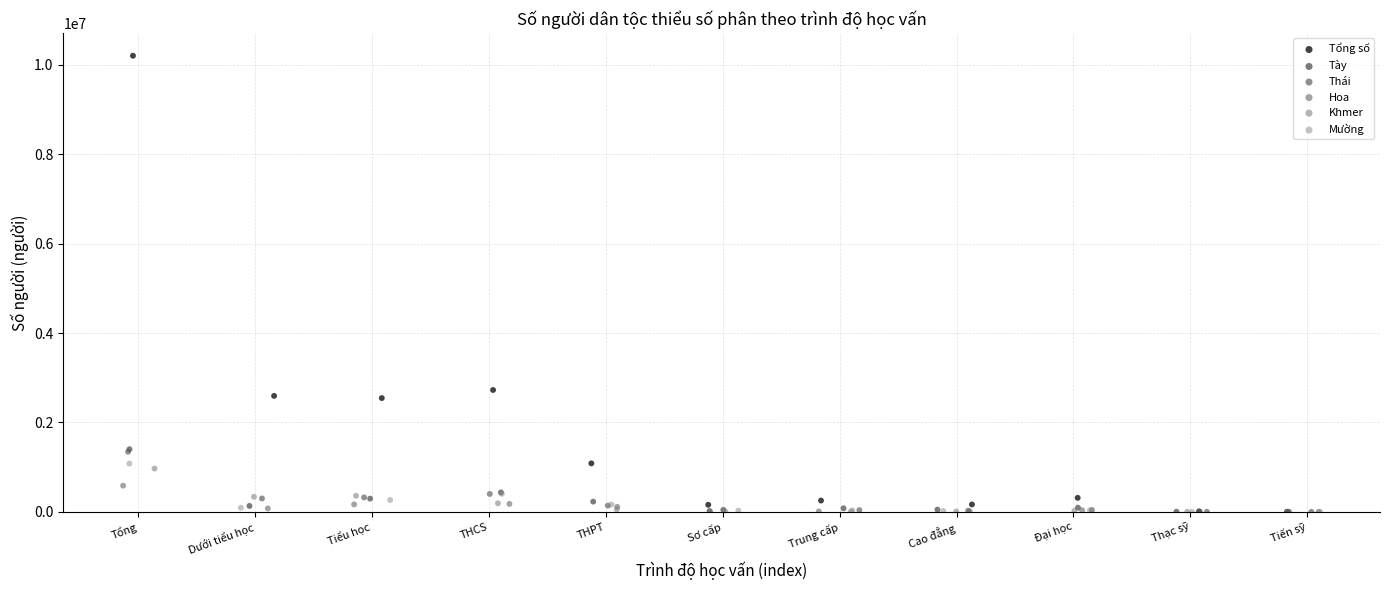

Which series has the widest spread of Y values?

Tổng số